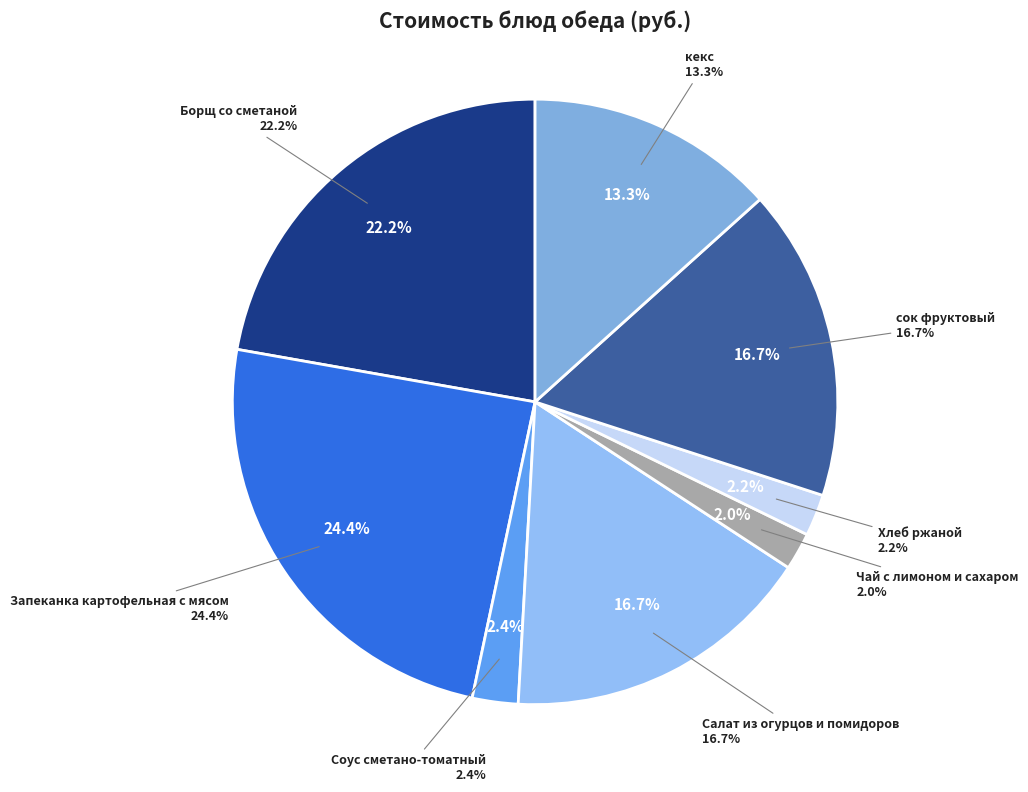

True or false: Соус сметано-томатный accounts for 2% of the total.

True